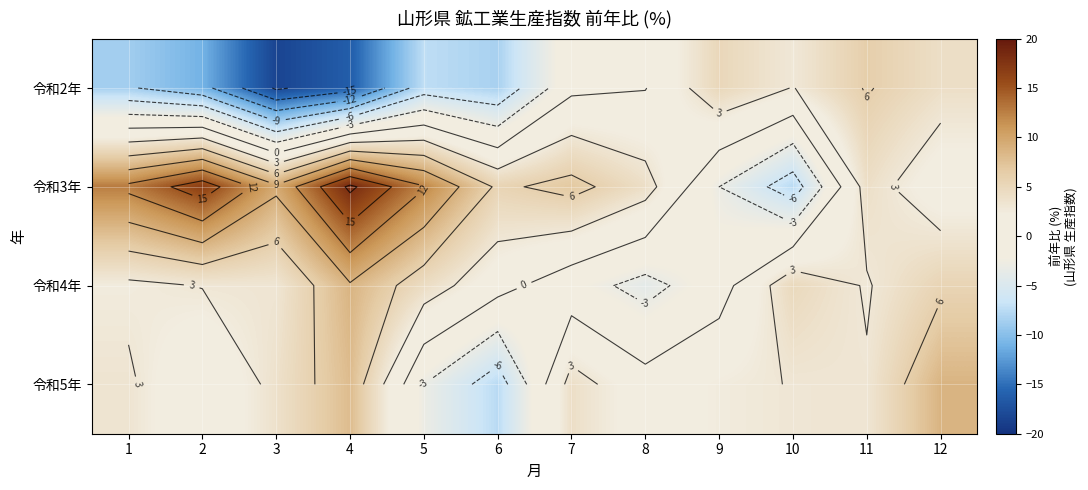

What is the spread (max minus min) of values at 2?

27.7